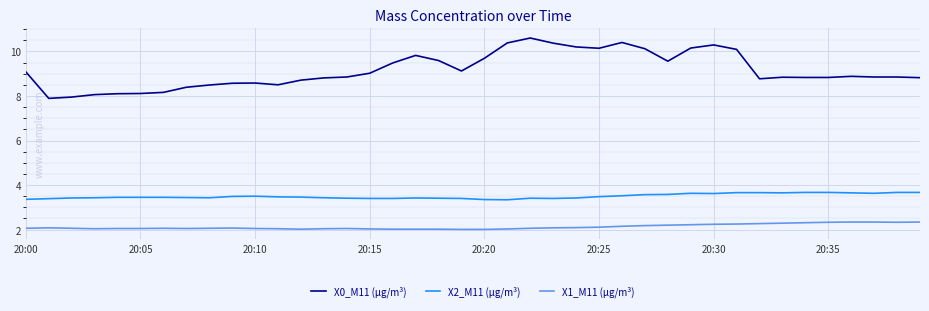

What is the smallest value displayed?

2.0